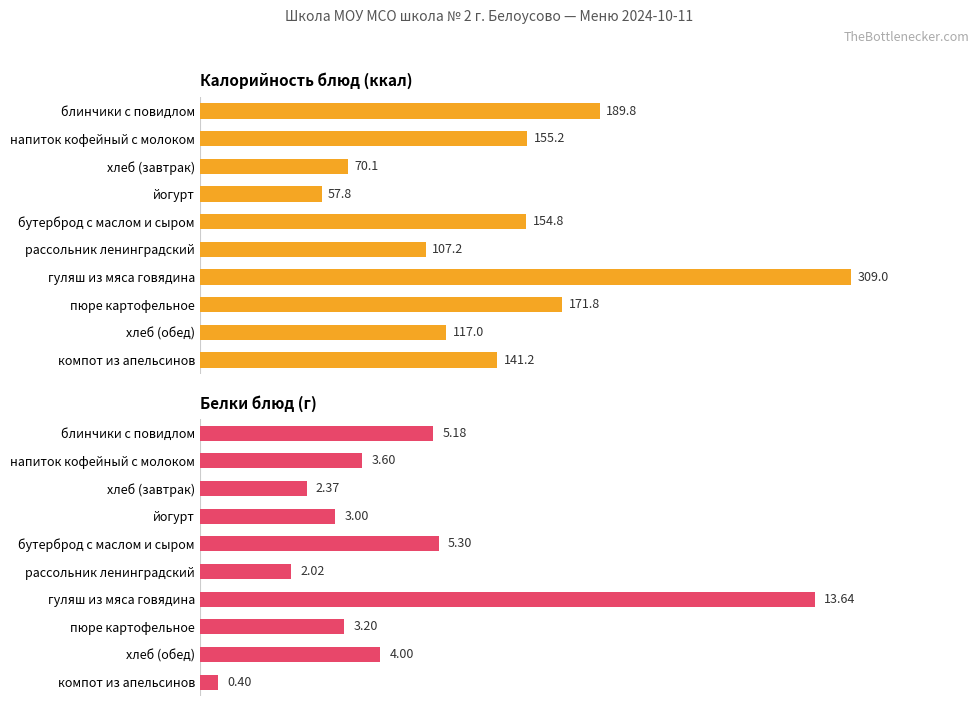

What is the greatest value displayed?

309.0